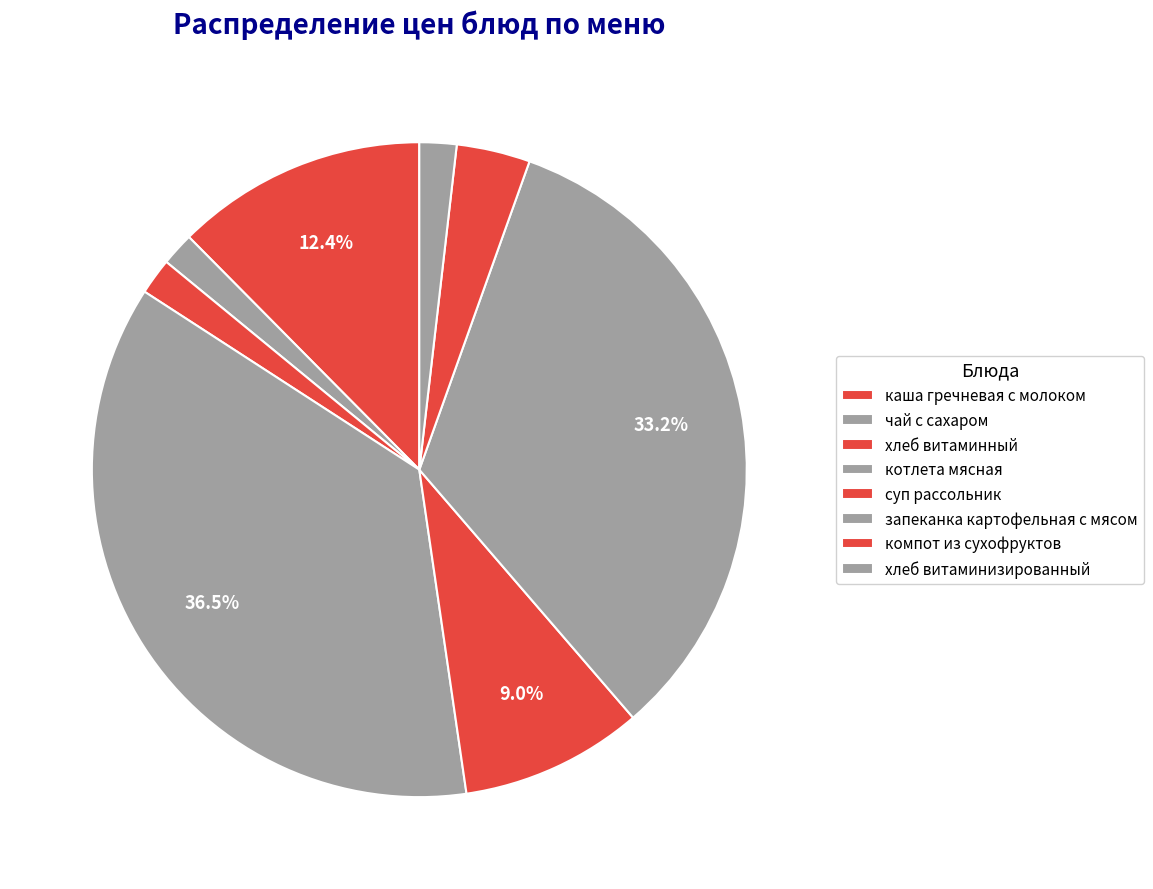

To the nearest percent, what portion does хлеб витаминный represent?

2%